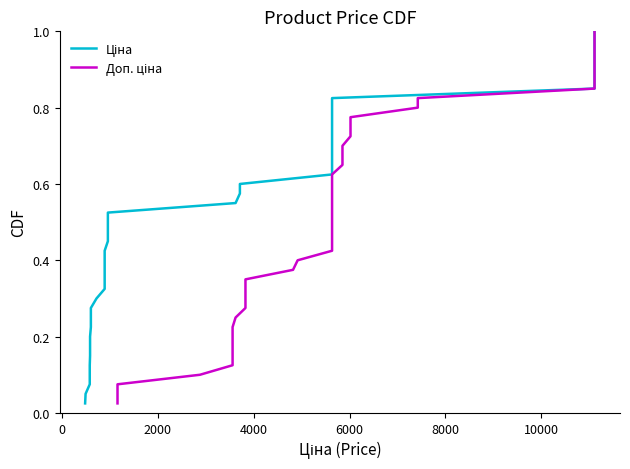

True or false: Ціна and Доп. ціна intersect in this chart.

False